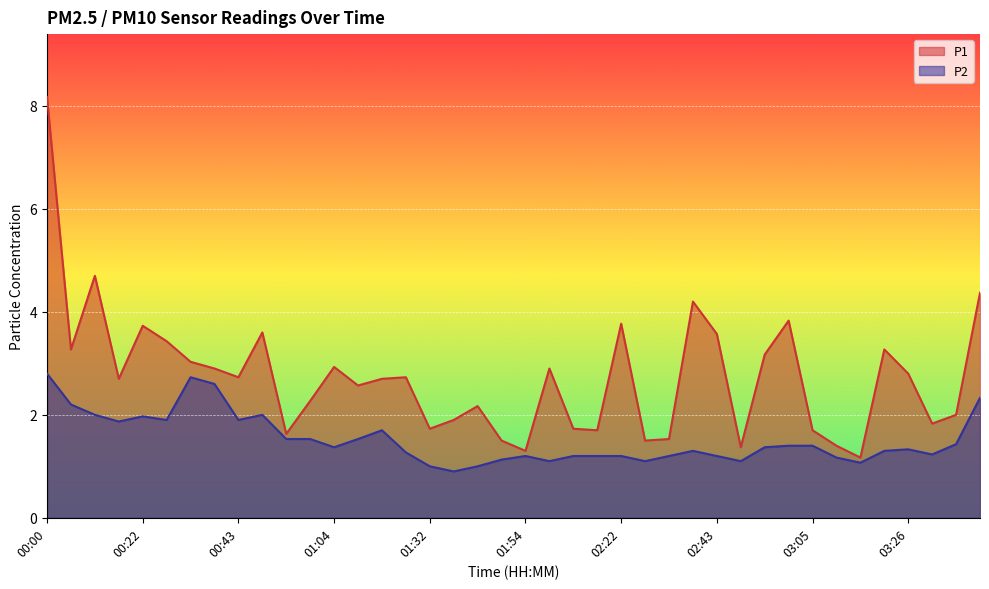

At which label is P2 closest to 1?

01:32